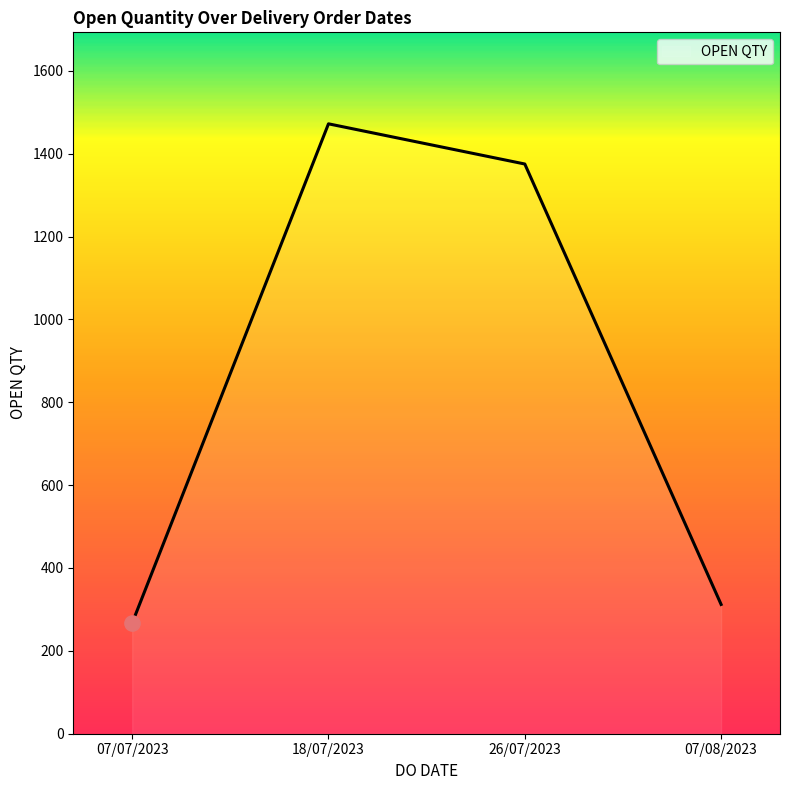

Where is the first local maximum?

18/07/2023